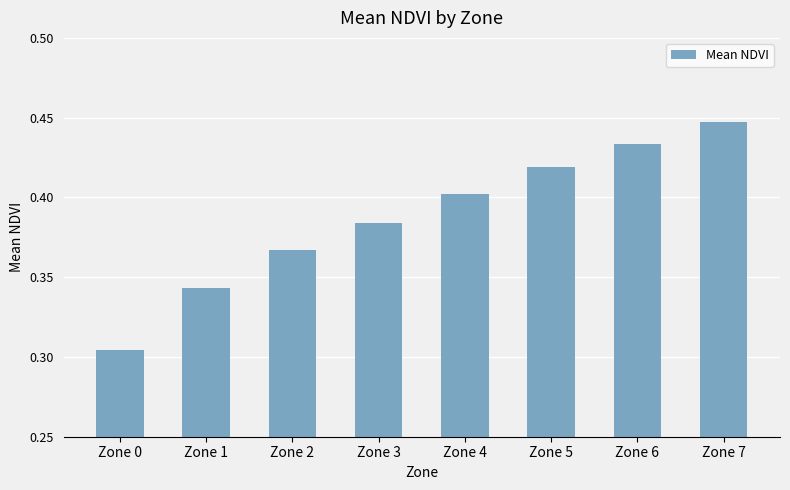

The value at Zone 6 is 0.4. True or false?

True